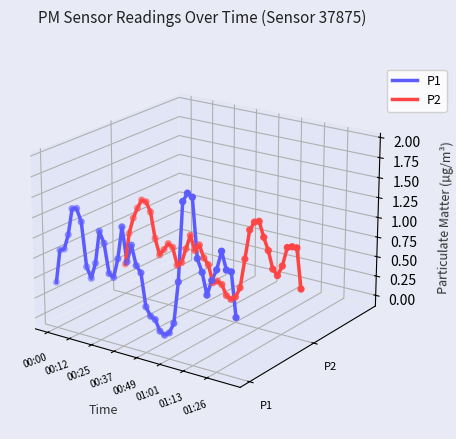

Which series has the largest total across all categories?

P2